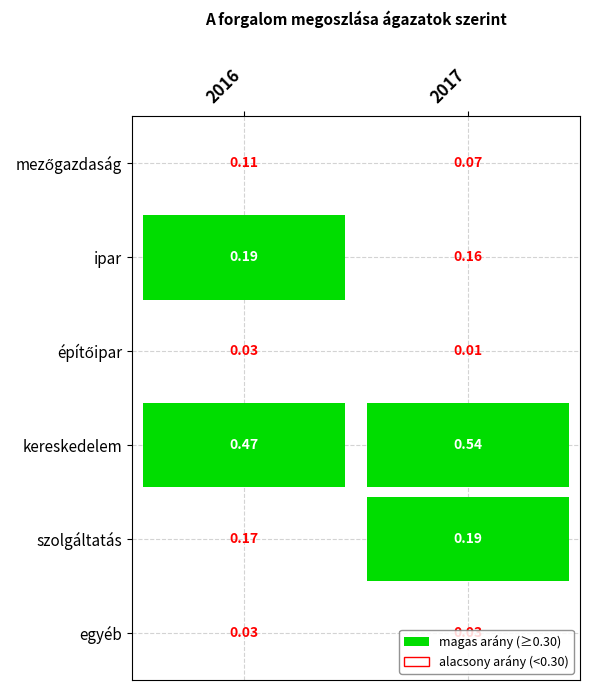

Is the value of egyéb at 1 greater than the value of kereskedelem at 0?

No